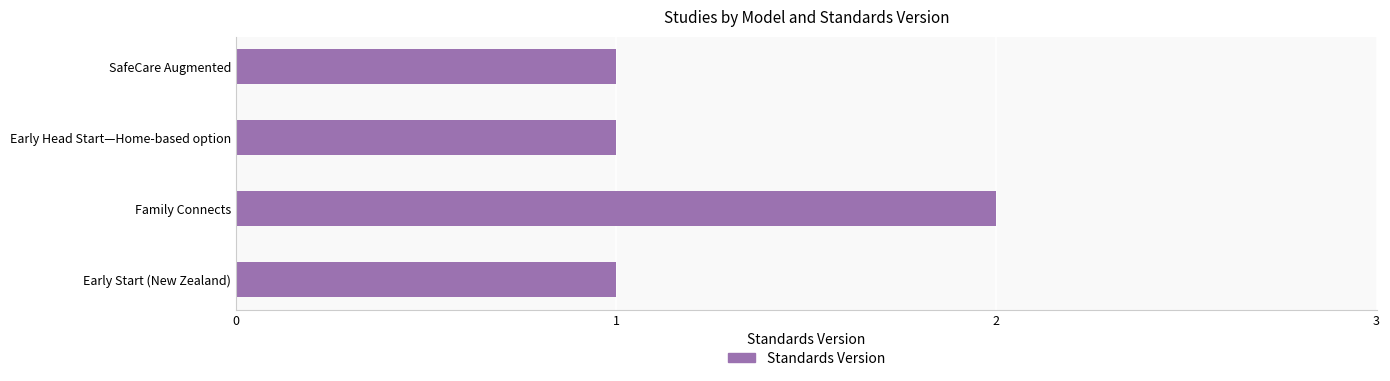

Is it true that the value at Family Connects is 2?

True